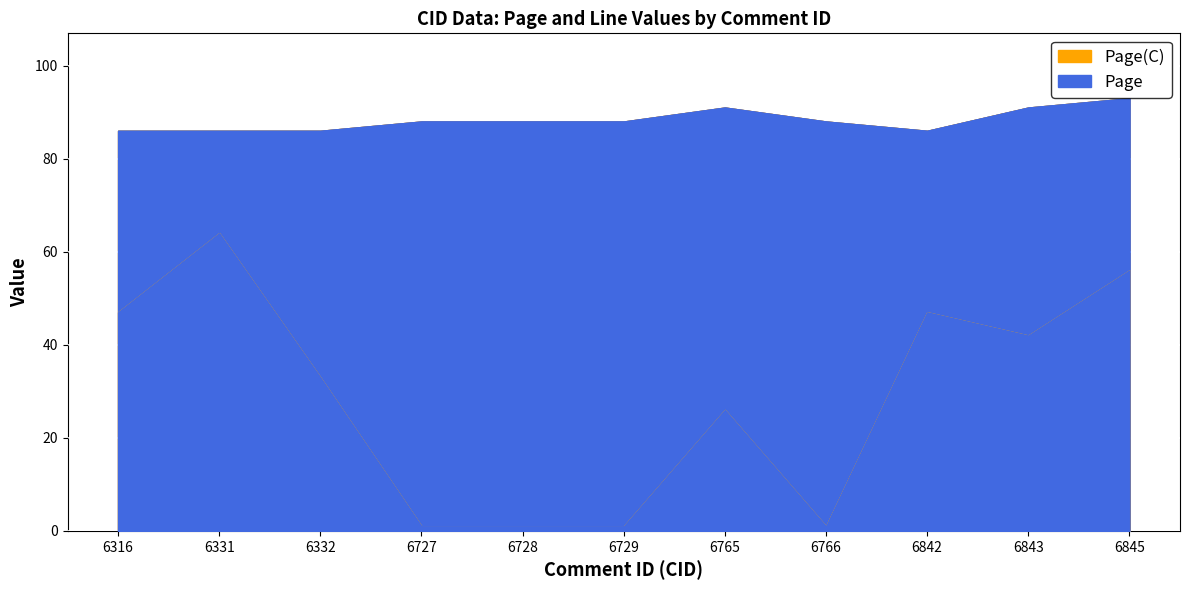

True or false: Line(C) has a value of 47 at 6316.

True